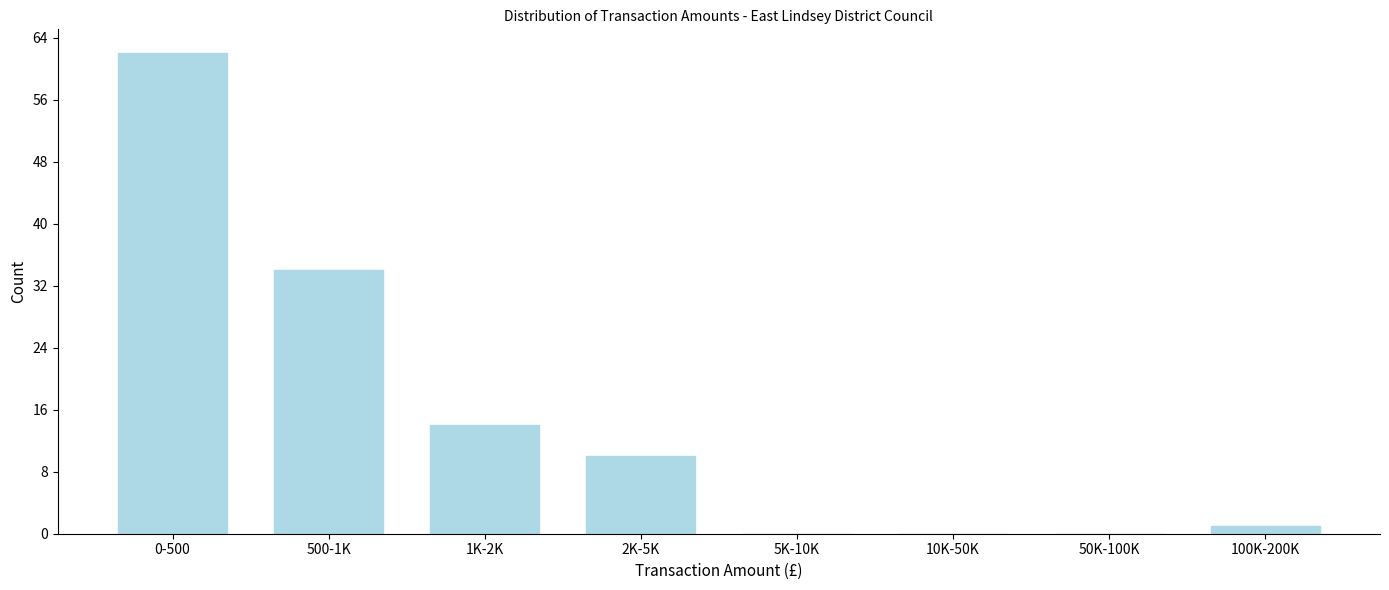

Reading left to right, transcribe all the data shown in this chart.

0-500=62	500-1K=34	1K-2K=14	2K-5K=10	5K-10K=0	10K-50K=0	50K-100K=0	100K-200K=1